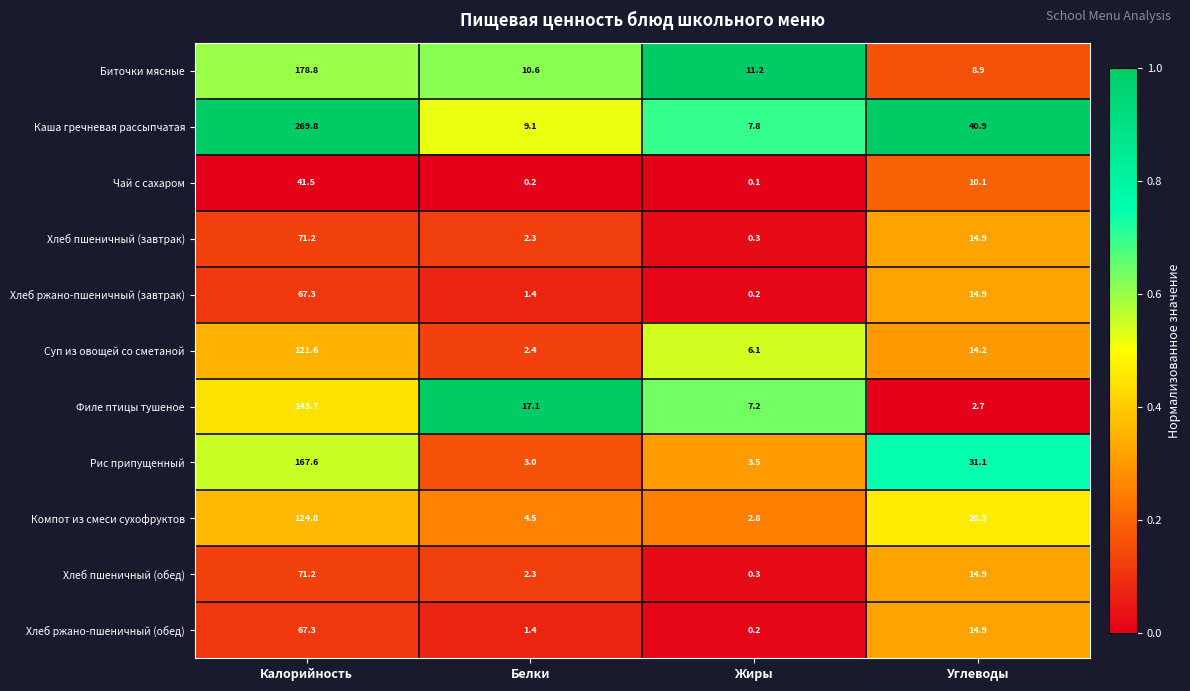

Which series has the widest spread of values?

Каша гречневая рассыпчатая